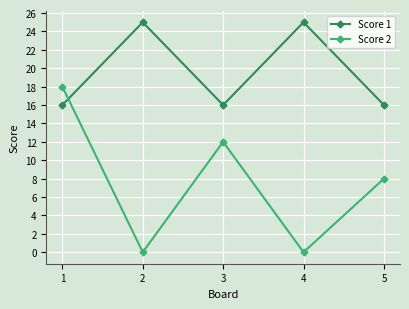

List the series in order of their overall mean, highest first.

Score 1, Score 2